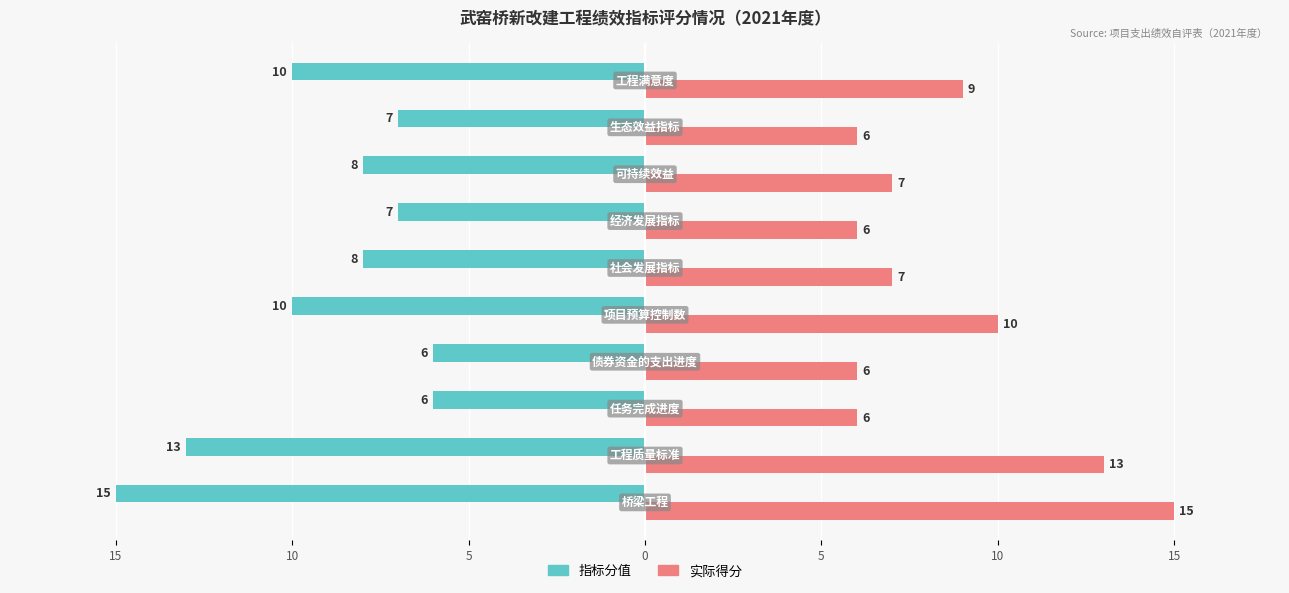

Which series has the widest spread of values?

指标分值